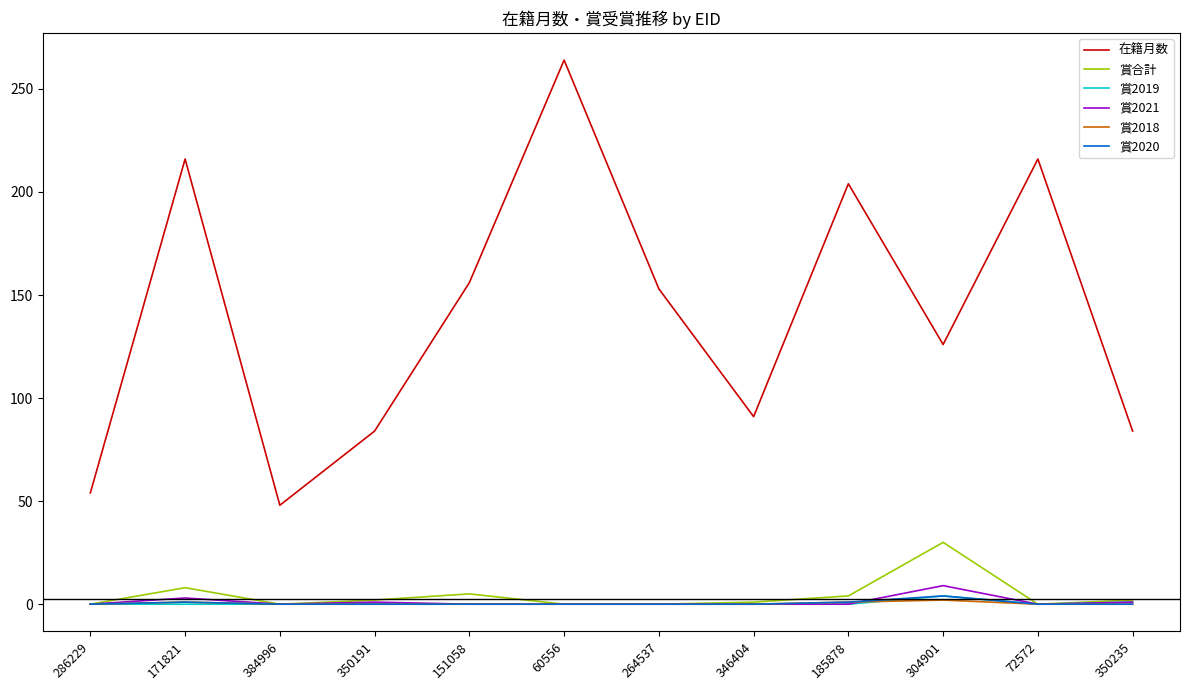

True or false: 賞2019 and 在籍月数 cross at least once.

False